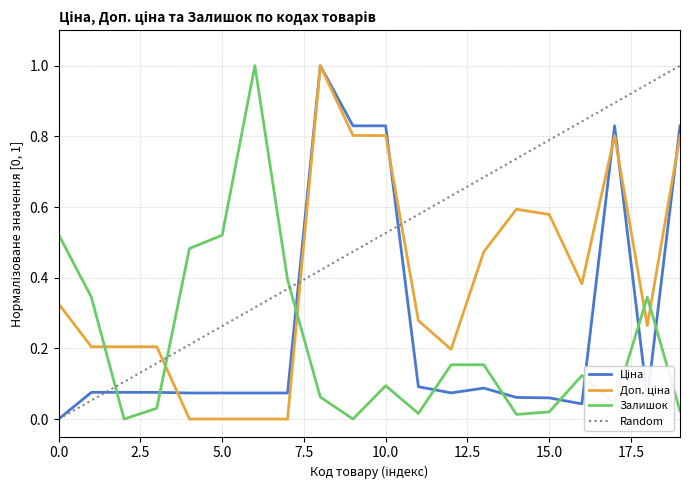

List the series in order of their overall mean, highest first.

Доп. ціна, Ціна, Залишок